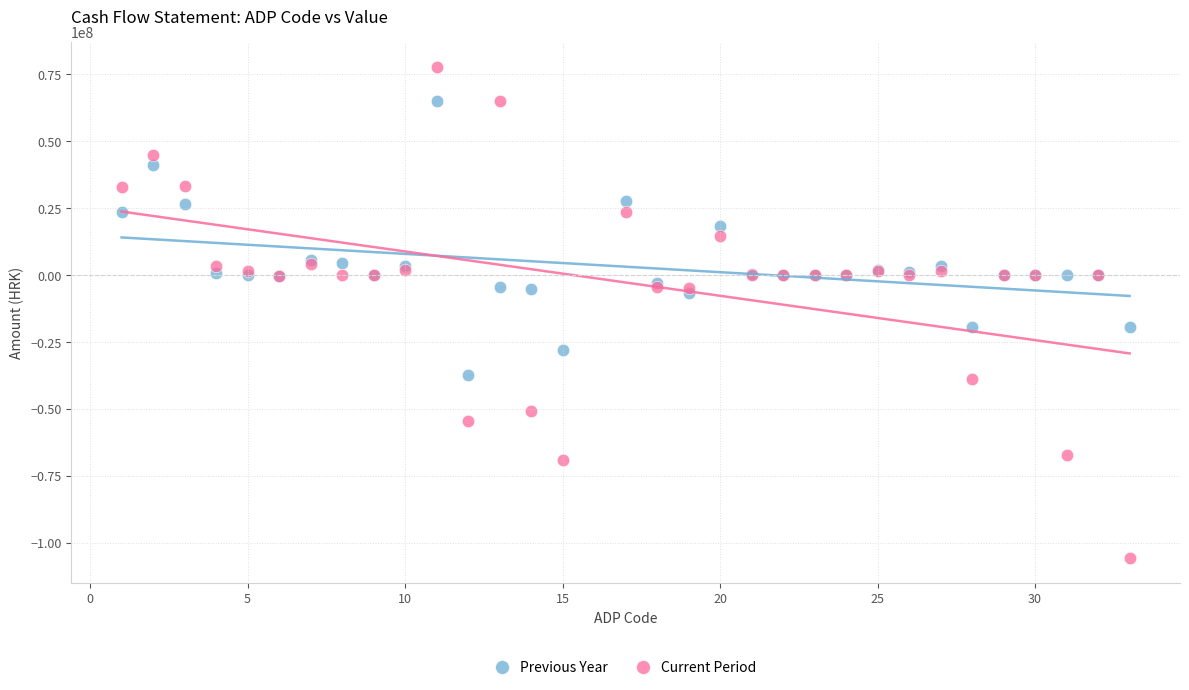

What are all the series names shown in the legend?

Previous Year, Current Period